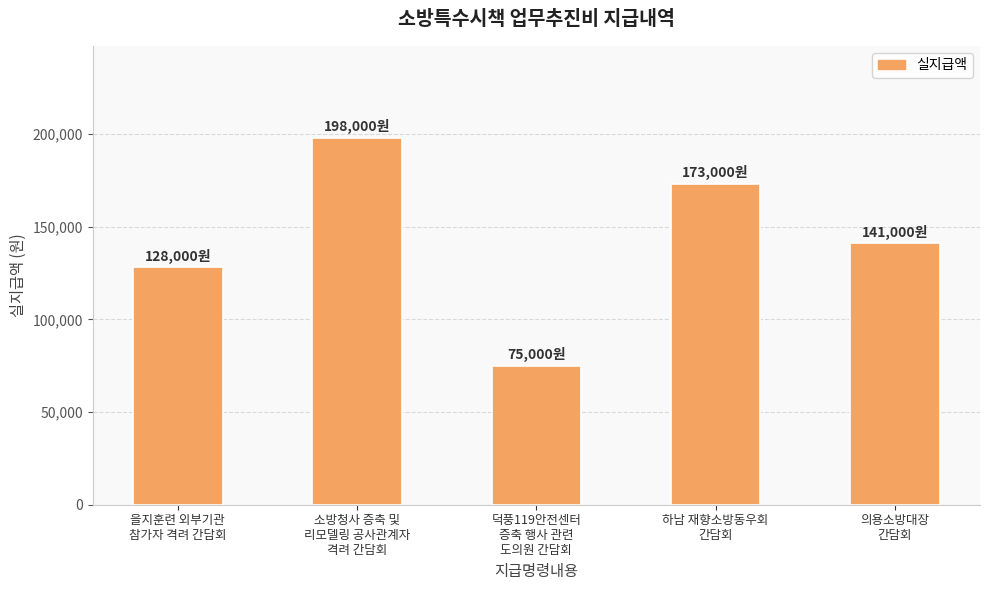

What is the sum of the values at 의용소방대장
간담회 and 하남 재향소방동우회
간담회?

314000